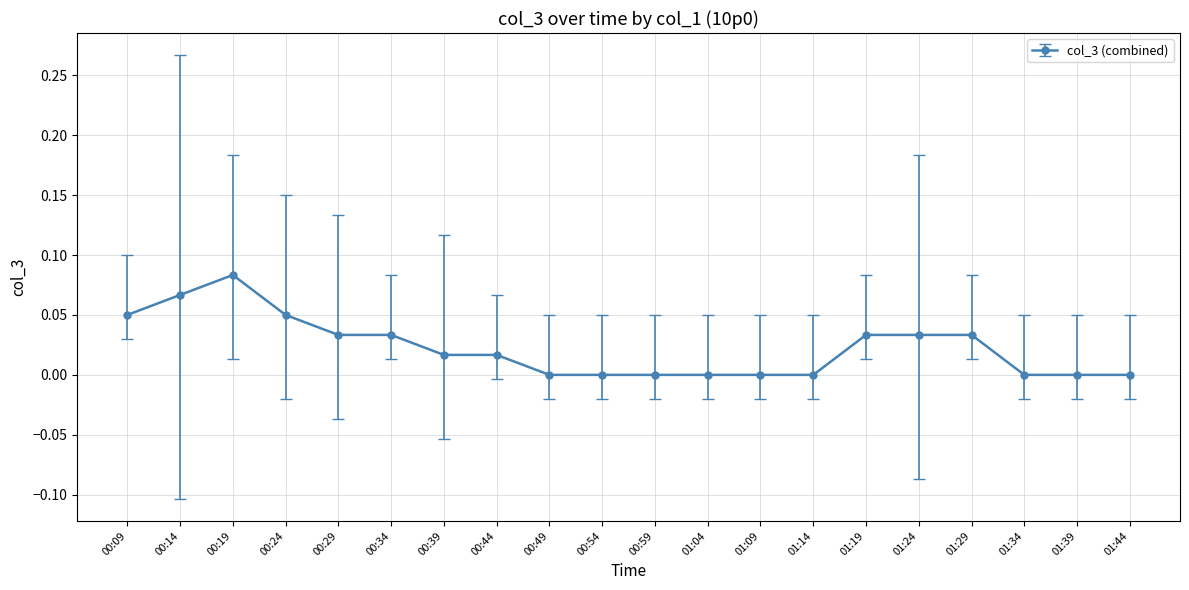

What is the label of the 18th point from the right?

00:19